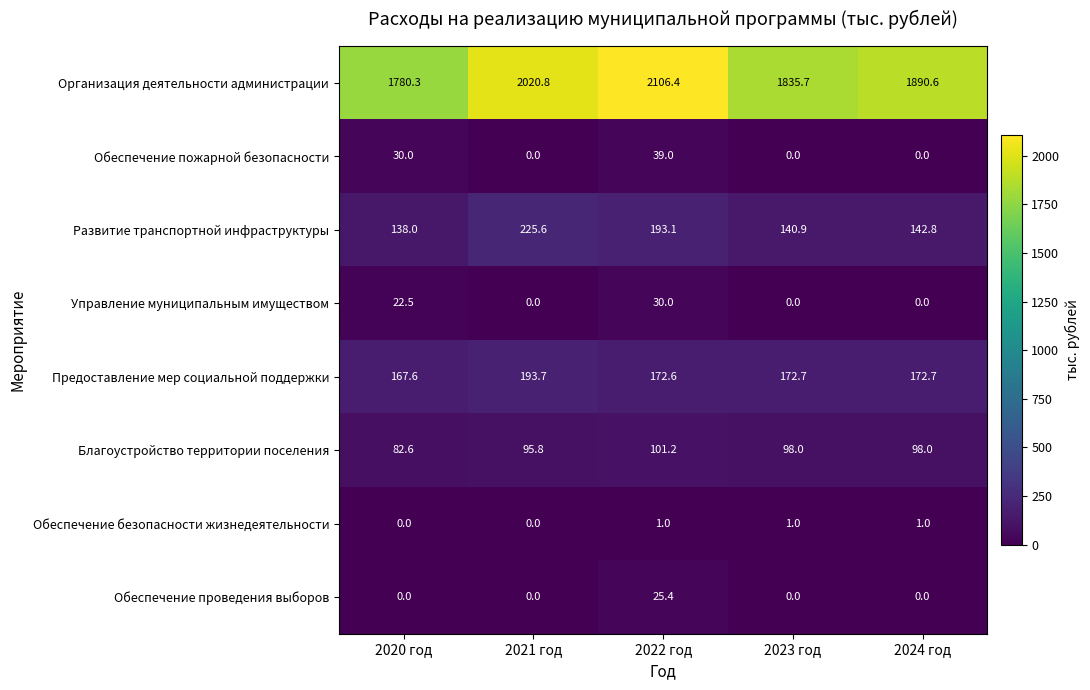

What is the greatest value displayed?

2106.4